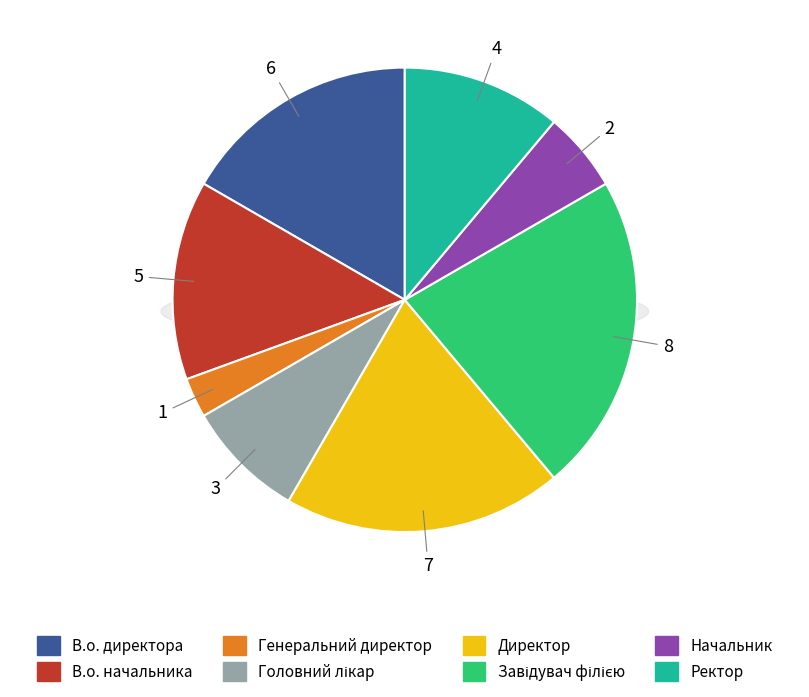

What is the ratio of the value at В.о. начальника to the value at Завідувач філією?

0.6